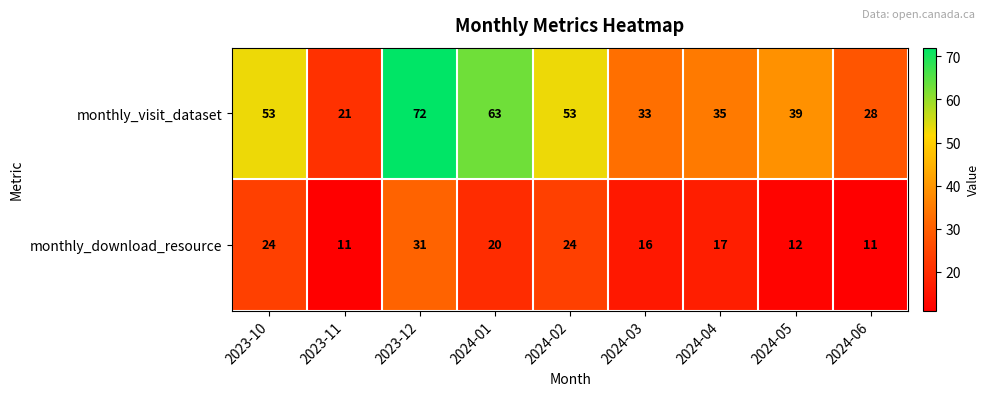

What is the difference between the highest and lowest values at 2023-11?

10